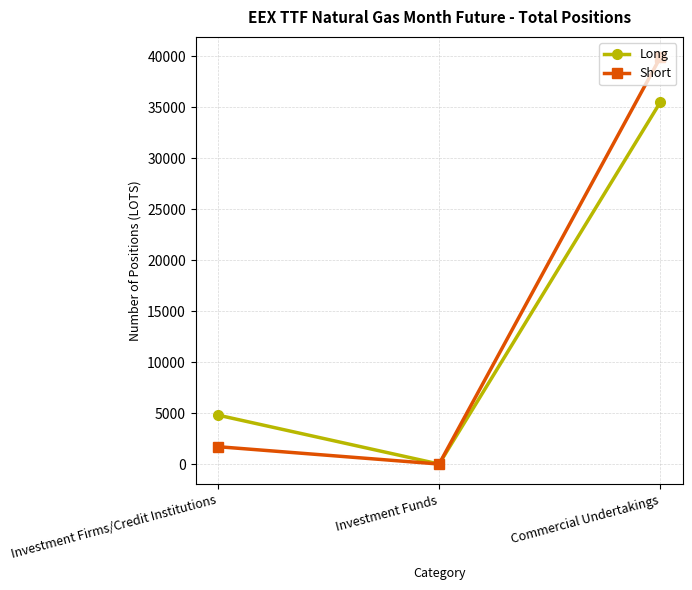

How many lines are shown in the chart?

2